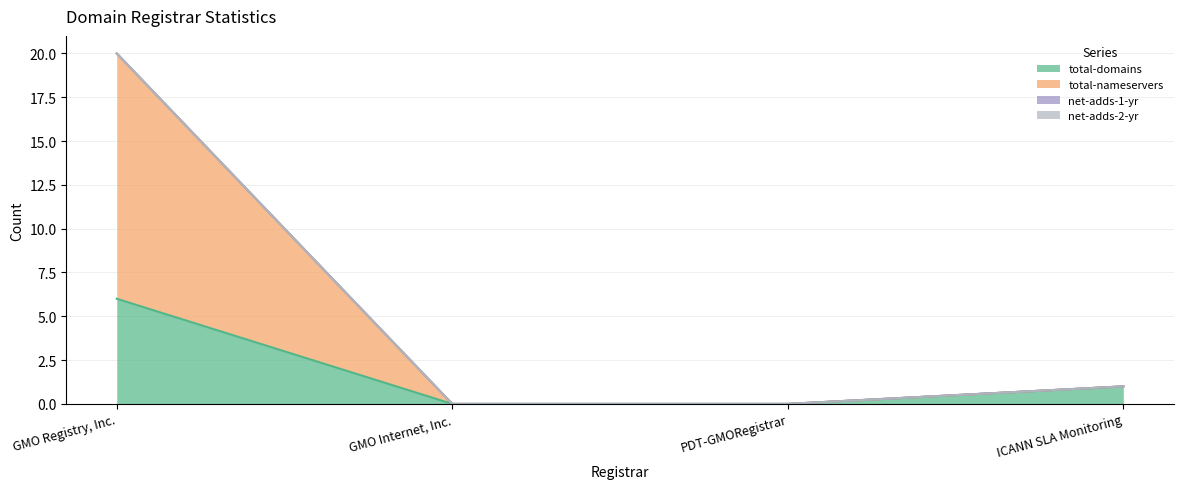

True or false: total-domains and total-nameservers cross at least once.

False